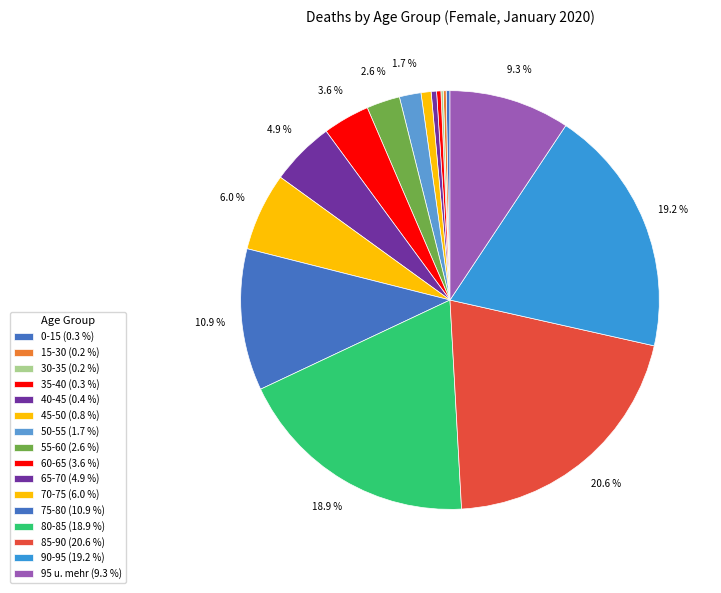

Rank the categories by value from lowest to highest.

30-35, 15-30, 0-15, 35-40, 40-45, 45-50, 50-55, 55-60, 60-65, 65-70, 70-75, 95 u. mehr, 75-80, 80-85, 90-95, 85-90